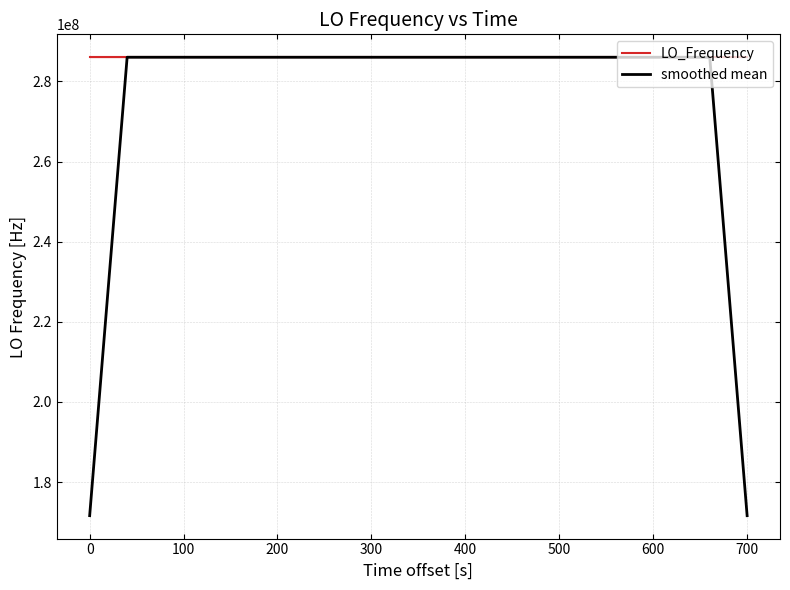

What is the maximum value for LO_Frequency?

286047002.8